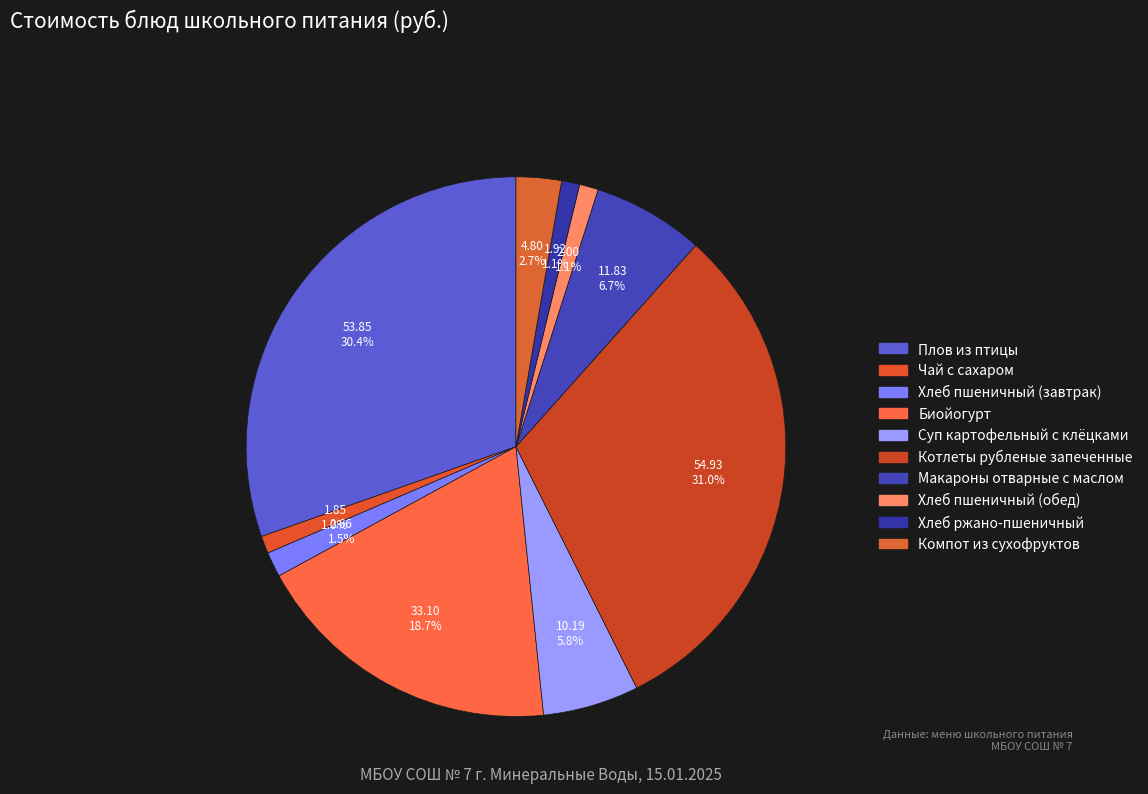

Rank the categories by value from highest to lowest.

Котлеты рубленые запеченные, Плов из птицы, Биойогурт, Макароны отварные с маслом, Суп картофельный с клёцками, Компот из сухофруктов, Хлеб пшеничный (завтрак), Хлеб пшеничный (обед), Хлеб ржано-пшеничный, Чай с сахаром